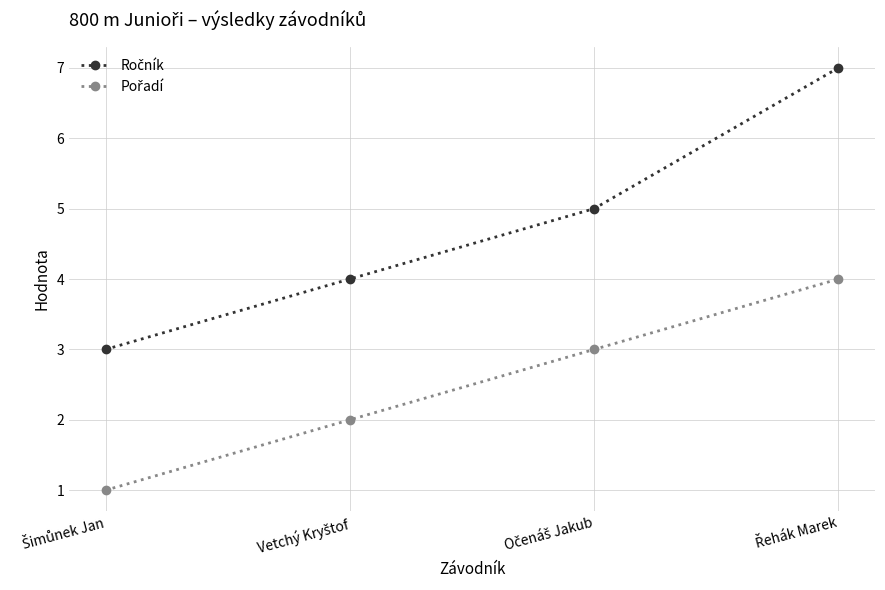

What is the label of the 3rd point from the right?

Vetchý Kryštof